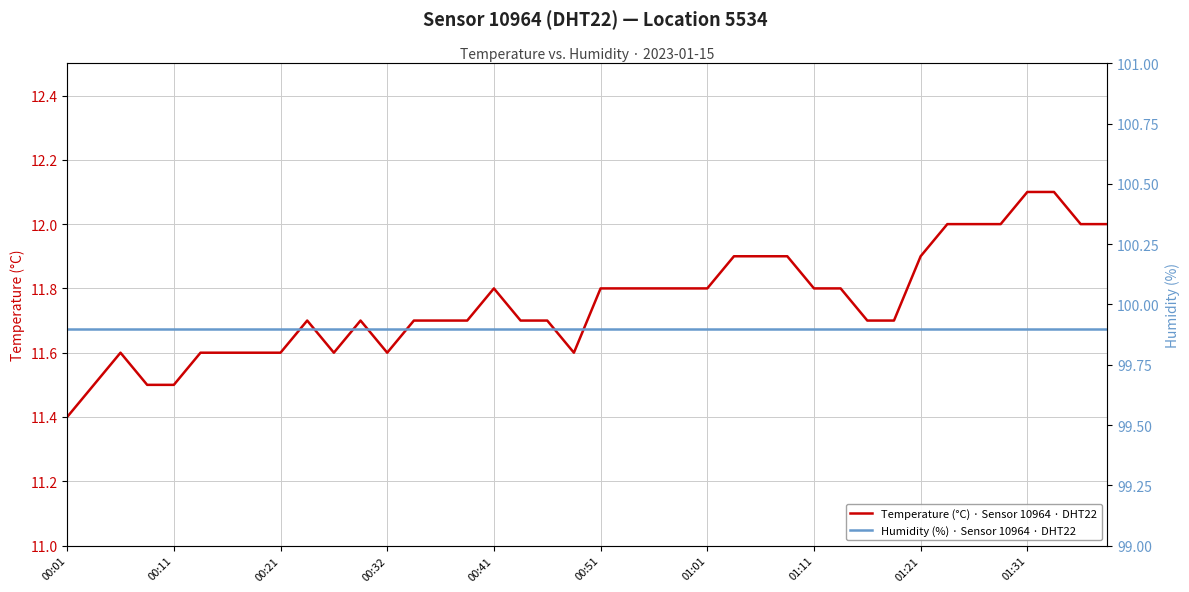

At which label is Temperature (°C) · Sensor 10964 · DHT22 closest to 11?

00:01